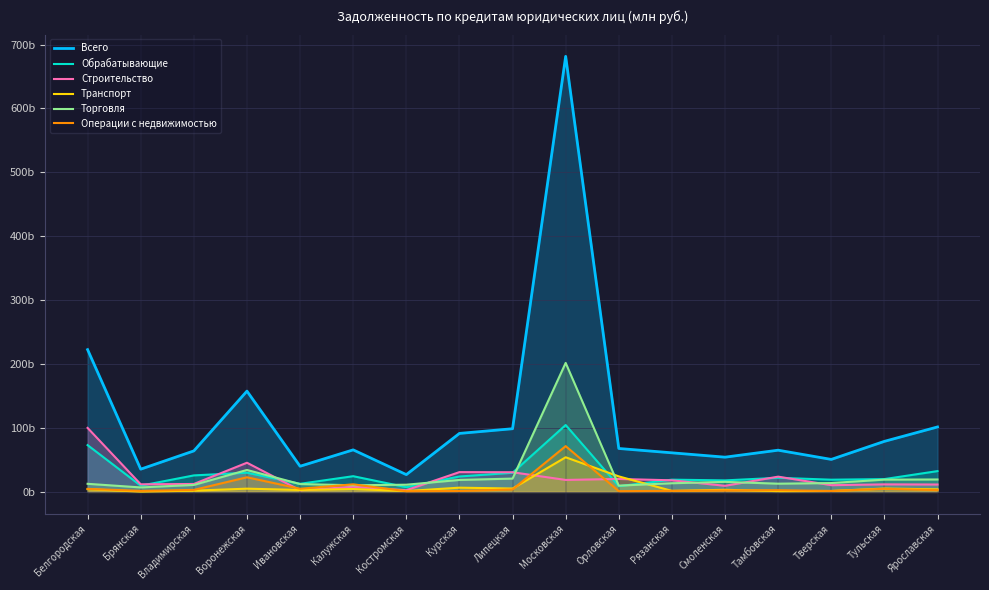

What is the spread (max minus min) of values at Рязанская?

59560